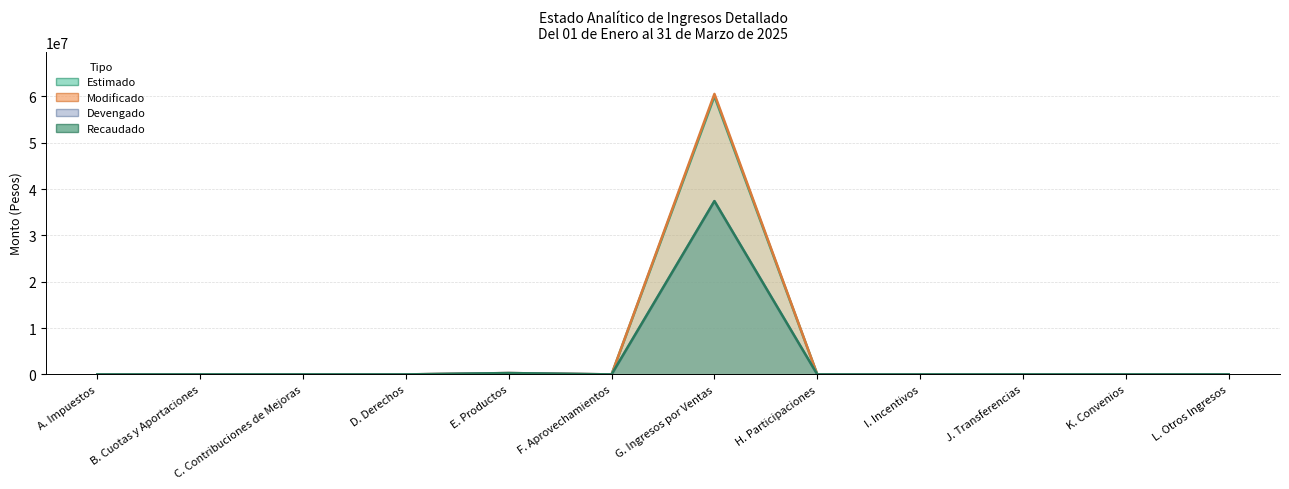

In Devengado, how many points are lower than both neighbors (excluding endpoints)?

1